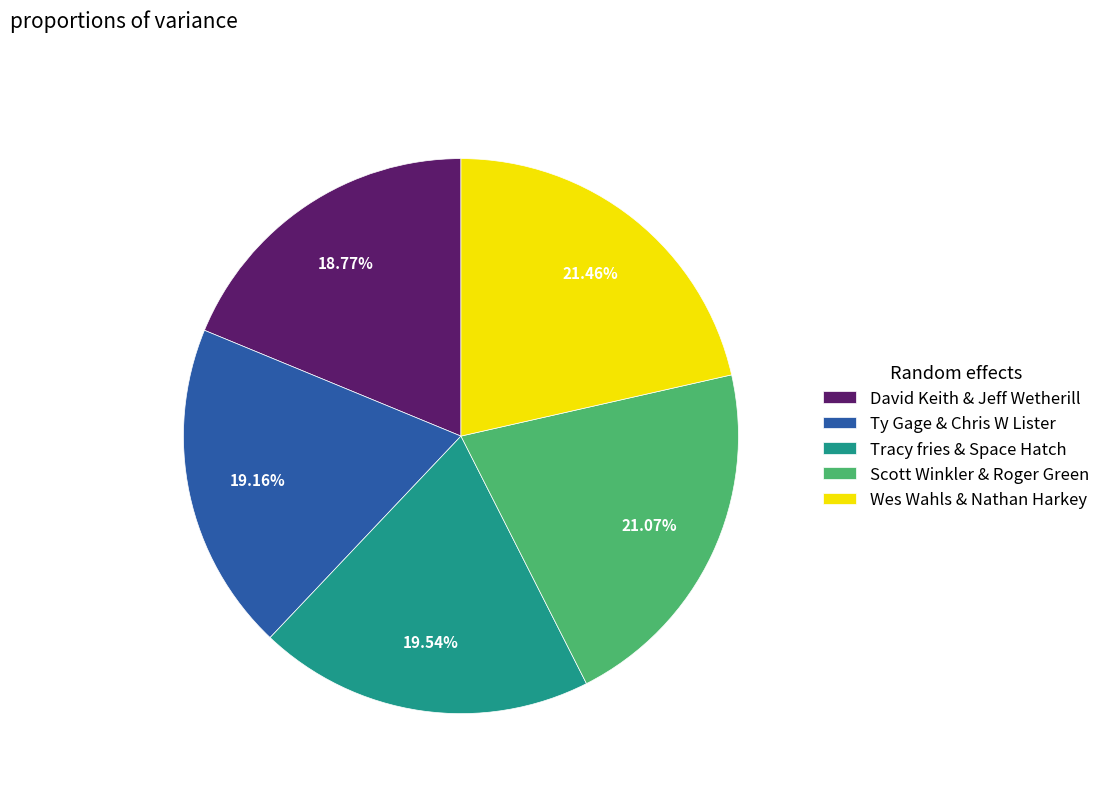

Is it true that Wes Wahls & Nathan Harkey is 11% of the pie?

False